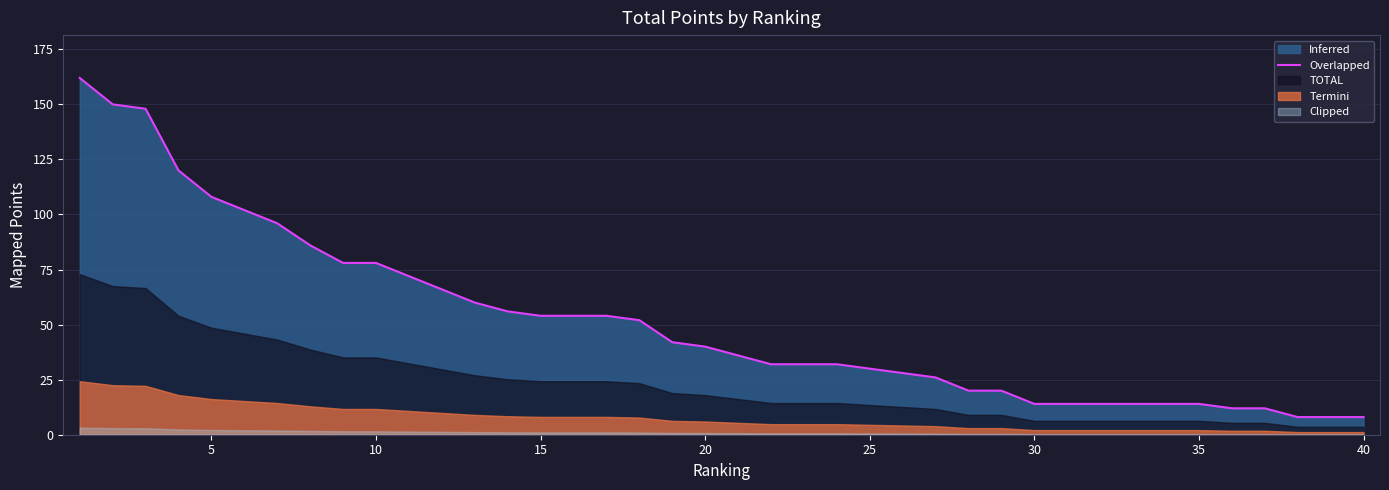

Read the value at 16.

54